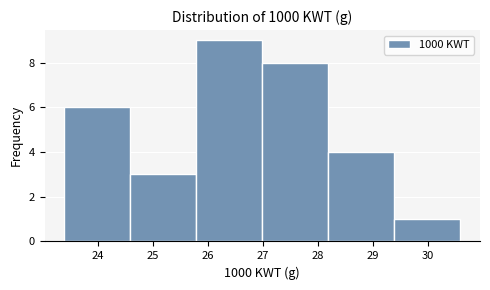

Reading left to right, list every bar in this chart as the range it spans on the x-axis followed by its height. Neither the bar edges nor the heights are printed on the chart, so give them approximately, as read against the axes.

23.39 to 24.59: 6
24.59 to 25.79: 3
25.79 to 26.99: 9
26.99 to 28.19: 8
28.19 to 29.39: 4
29.39 to 30.59: 1